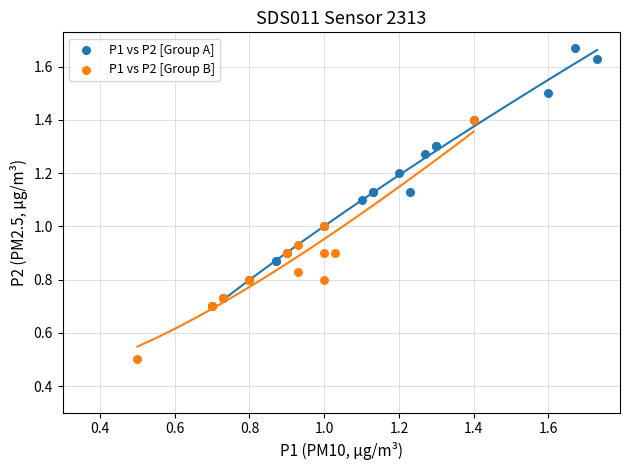

Which series reaches the minimum Y coordinate?

P1 vs P2 [Group B]